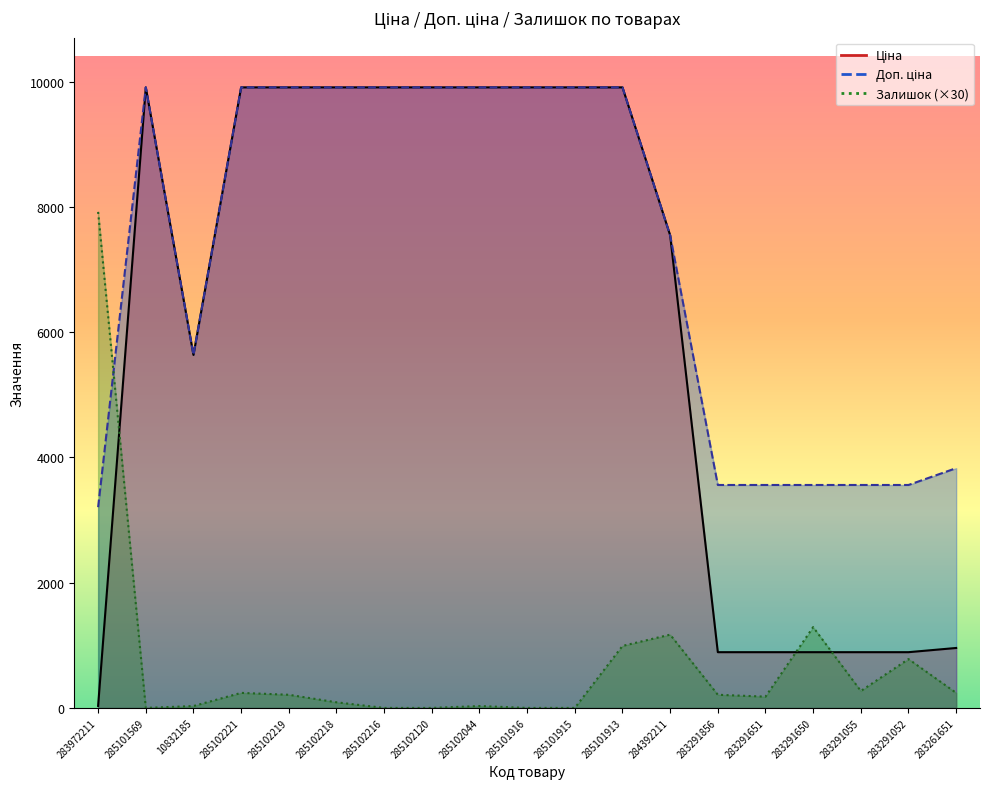

What is the approximate value of Доп. ціна at 283972211?

3205.0